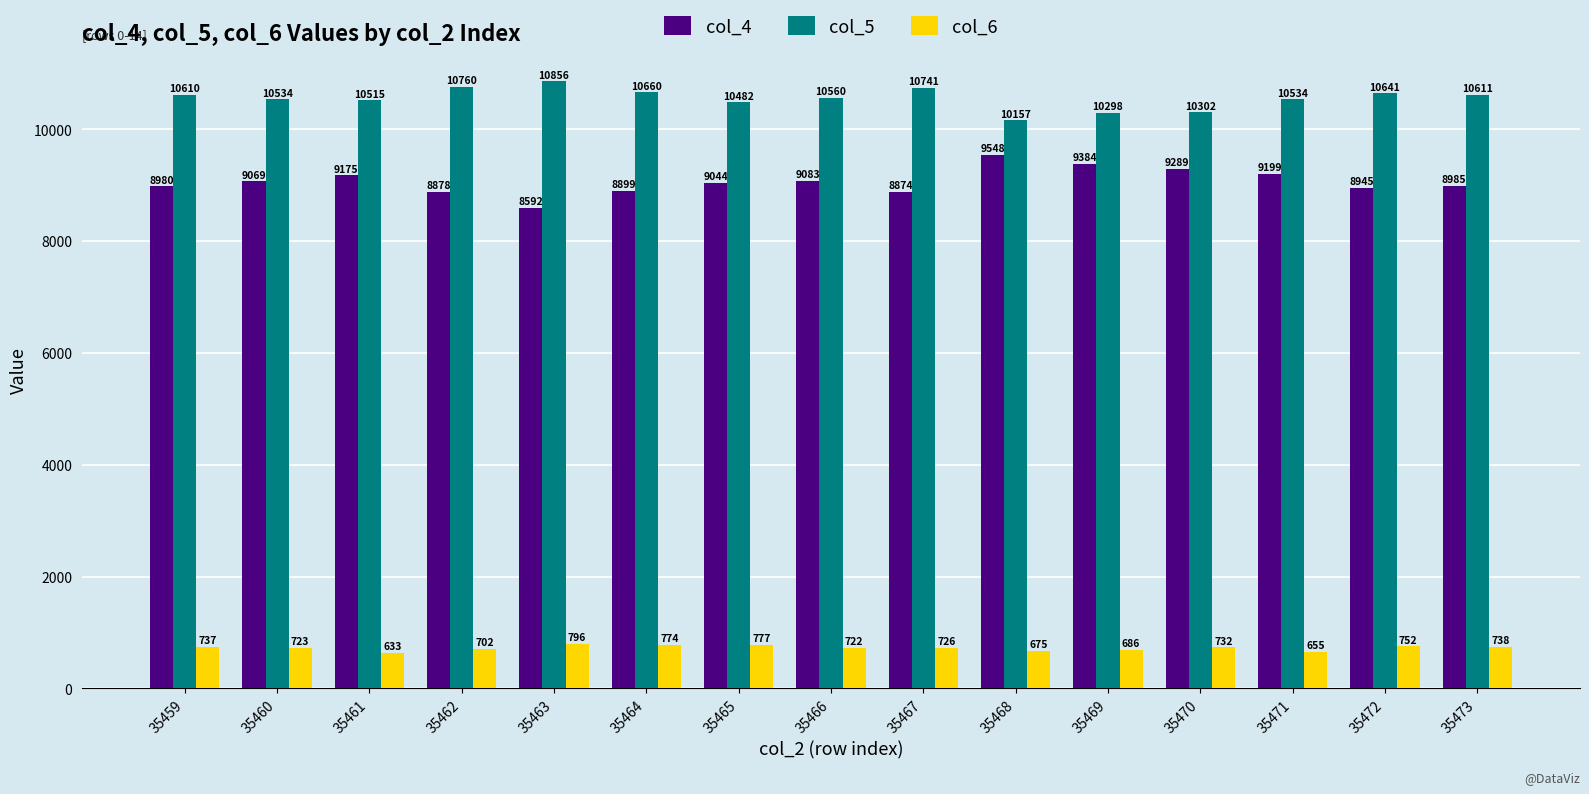

What is the value of the col_4 bar at the 5th from the left?

8592